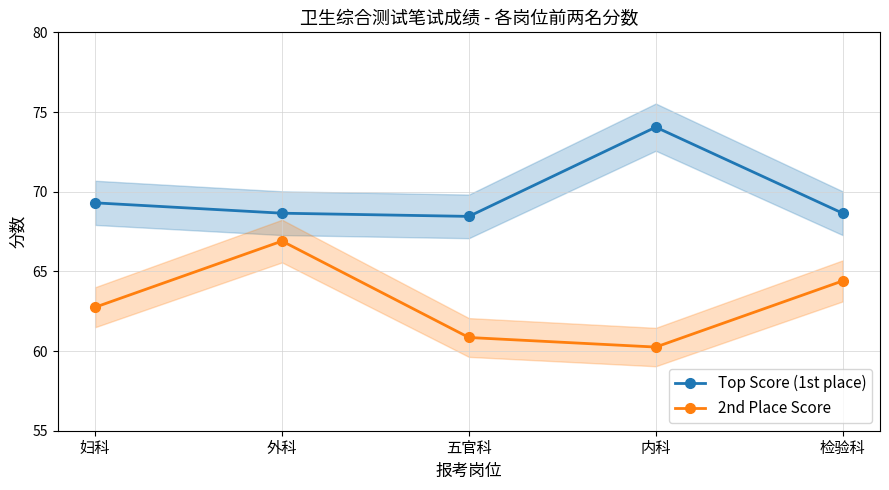

What is the minimum value shown in the chart?

60.2